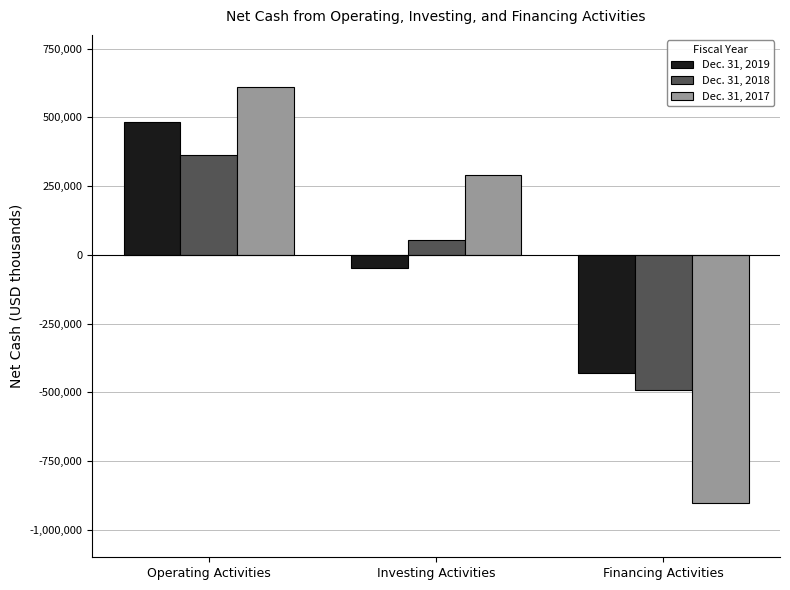

Reading left to right, transcribe all the data shown in this chart.

Dec. 31, 2019: 482684	-46952	-431359
Dec. 31, 2018: 362881	52943	-491511
Dec. 31, 2017: 610453	289723	-901710